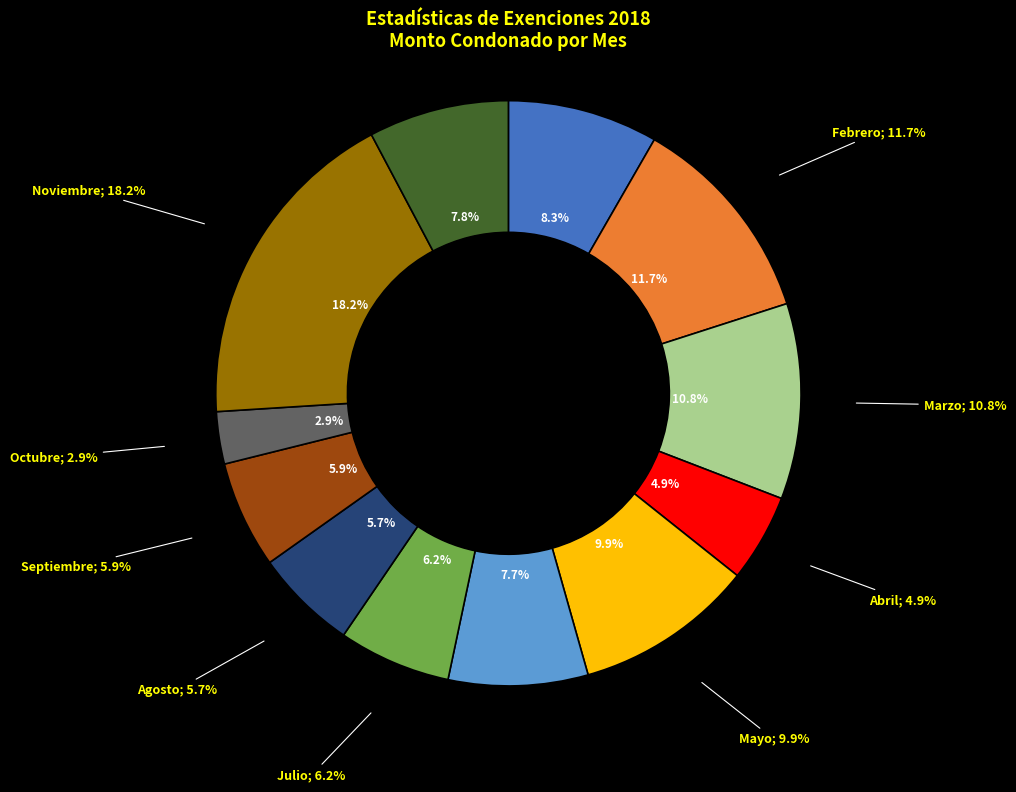

Does any single category account for the majority?

No